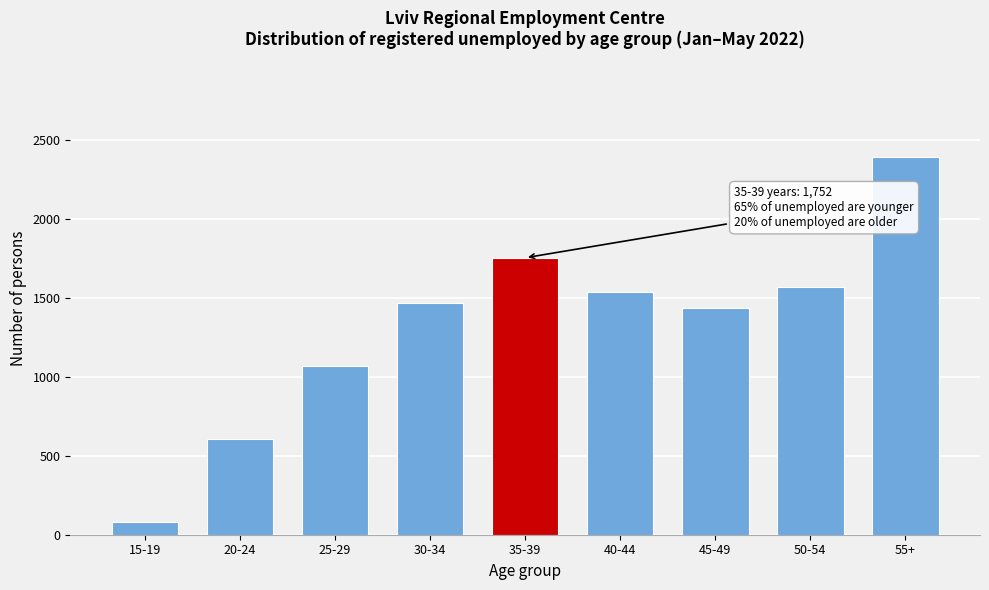

Reading left to right, what are all the values shown in this chart?

15-19=78	20-24=608	25-29=1066	30-34=1468	35-39=1752	40-44=1536	45-49=1436	50-54=1569	55+=2392